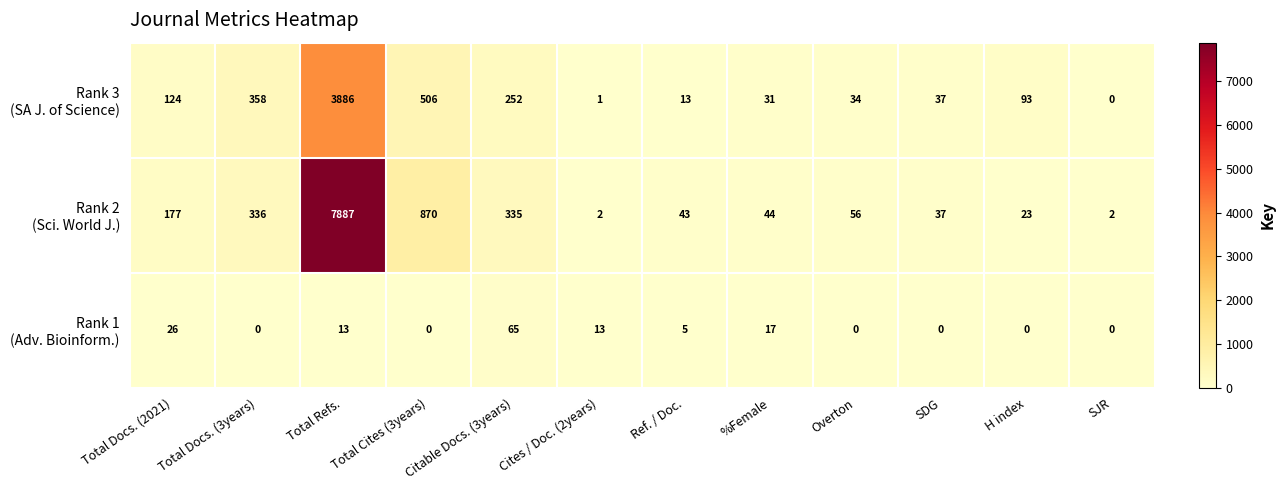

Which category has the highest value across all series?

Total Refs.